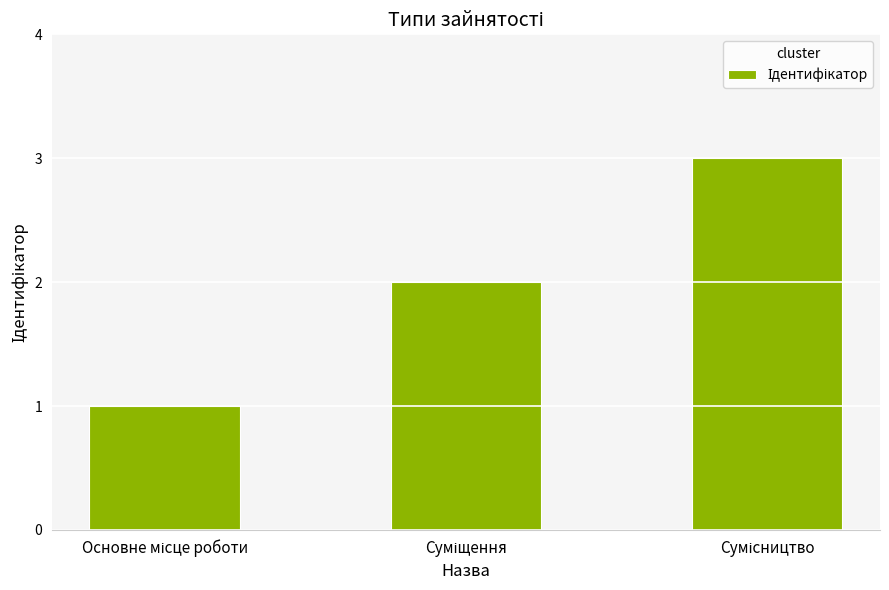

Reading right to left, transcribe all the data shown in this chart.

3	2	1